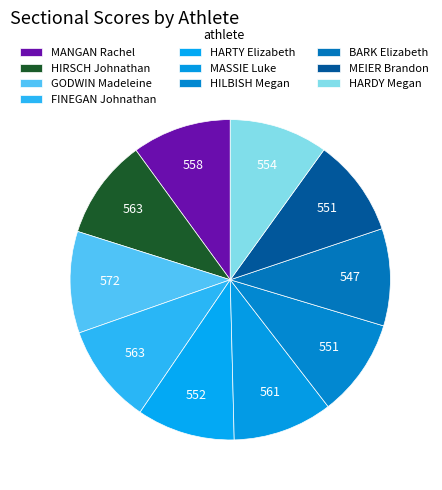

Count the number of slices in the pie.

10